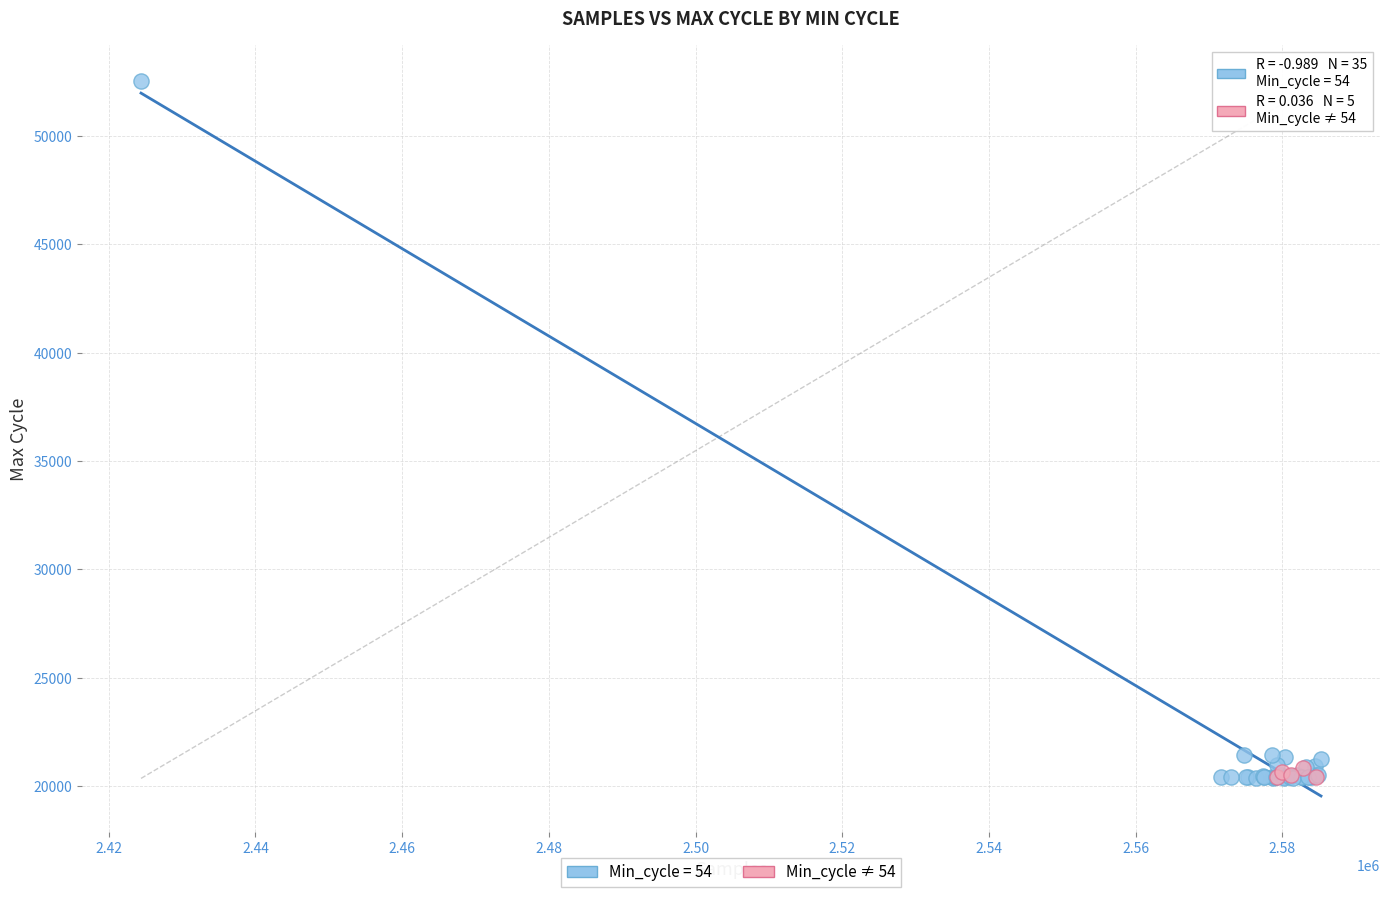

Which series has the widest spread of Y values?

Min_cycle = 54